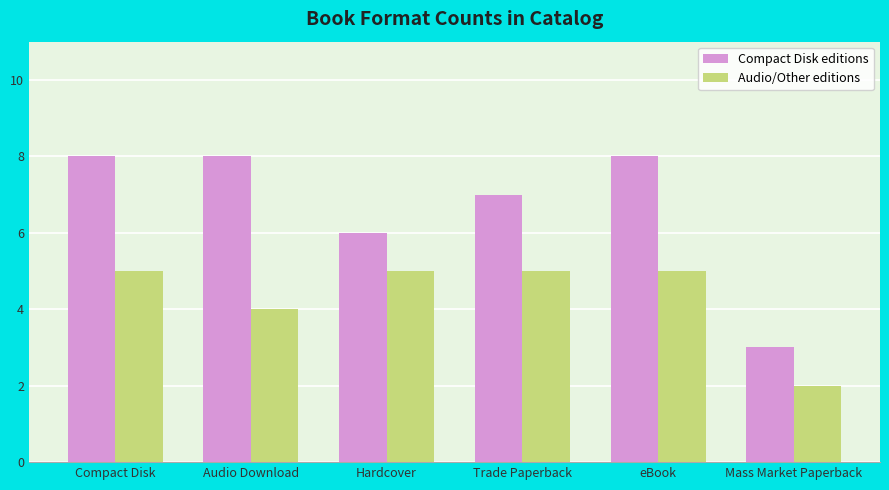

What is the label of the 3rd bar from the right?

Trade Paperback